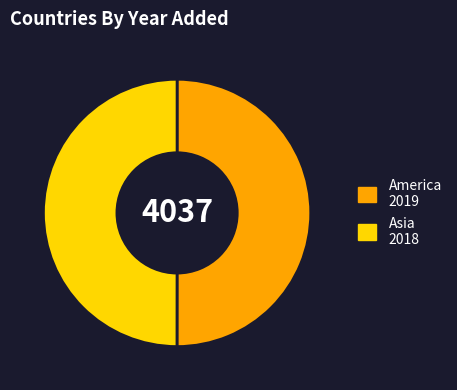

Count the number of slices in the pie.

2